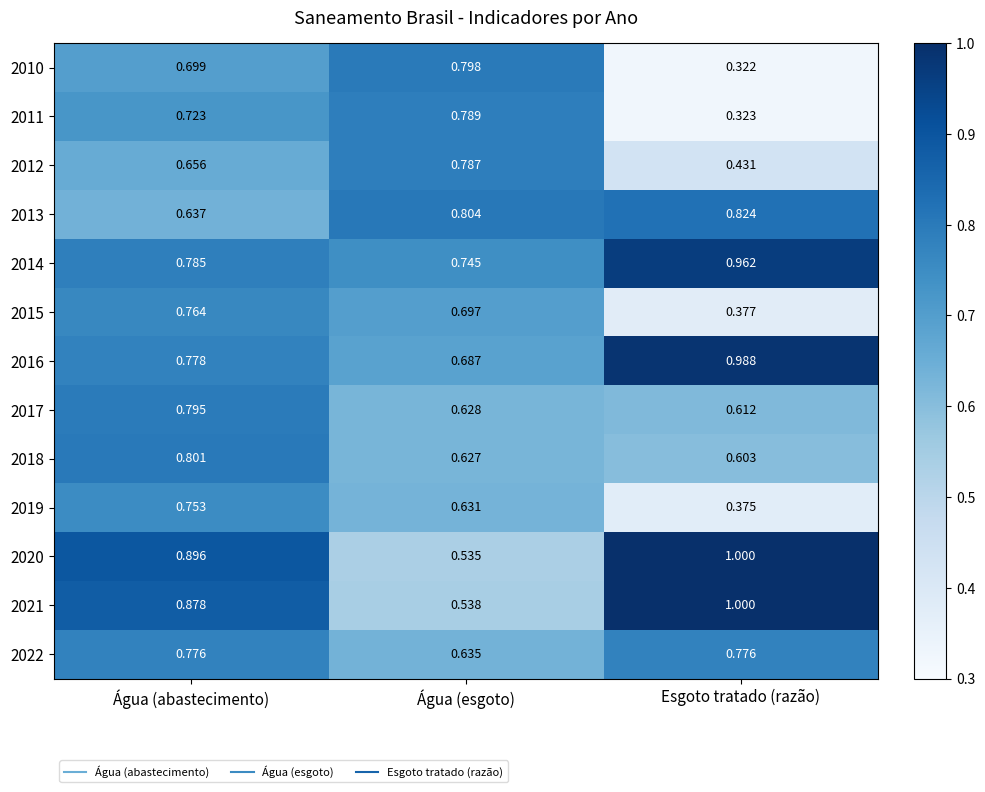

Where is 2011 nearest to the value 0?

Esgoto tratado (razão)